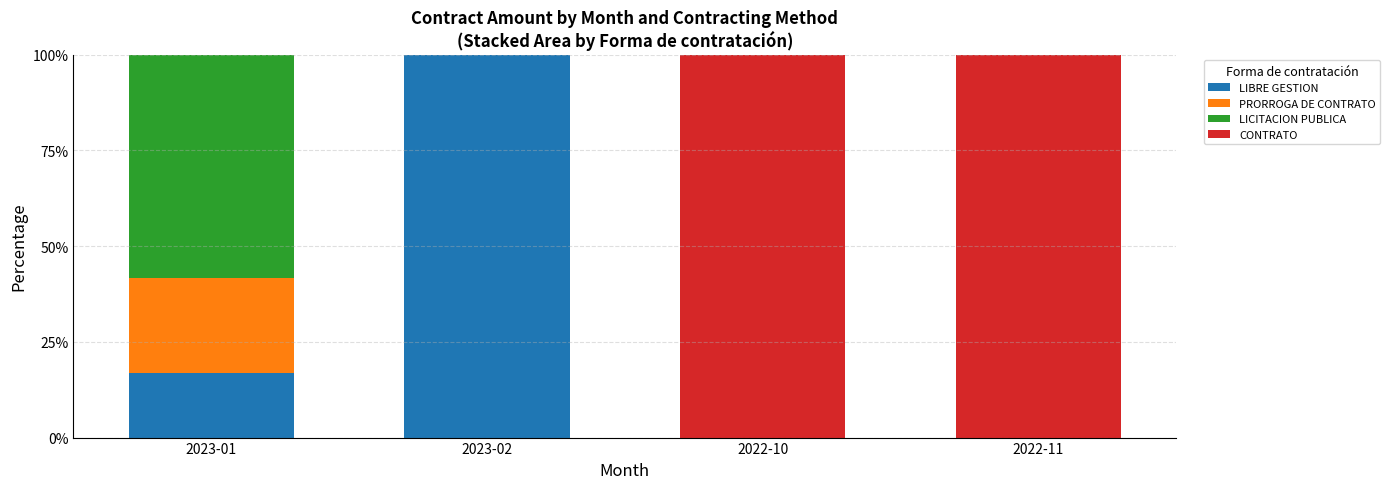

What is the total value across all series at 2023-02?

100.0